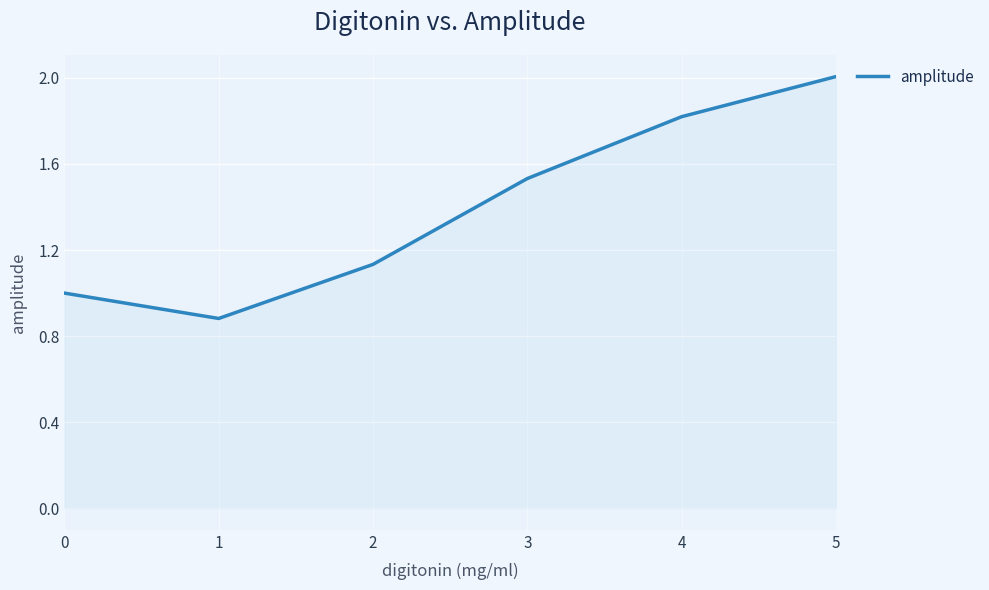

Does the chart have visible grid lines?

Yes